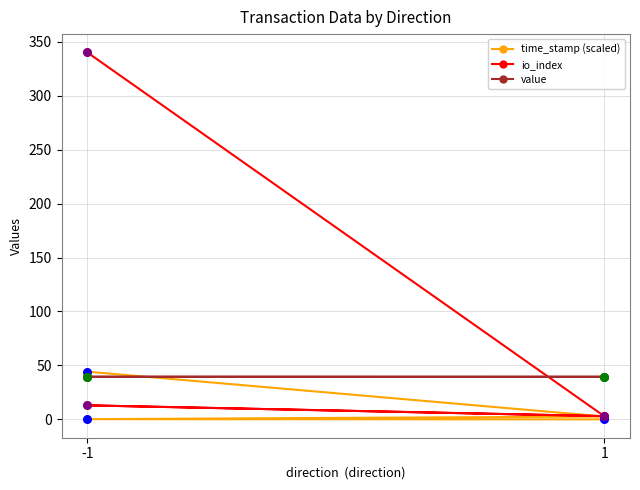

At how many categories does at least one series exceed 209?

1